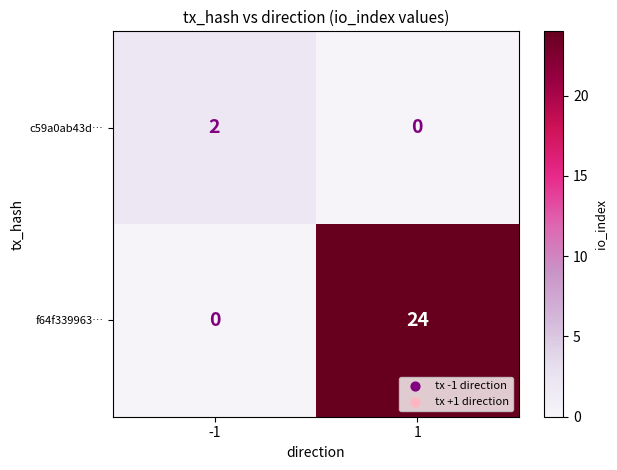

Reading left to right, transcribe all the data shown in this chart.

c59a0ab43d…: 2	0
f64f339963…: 0	24